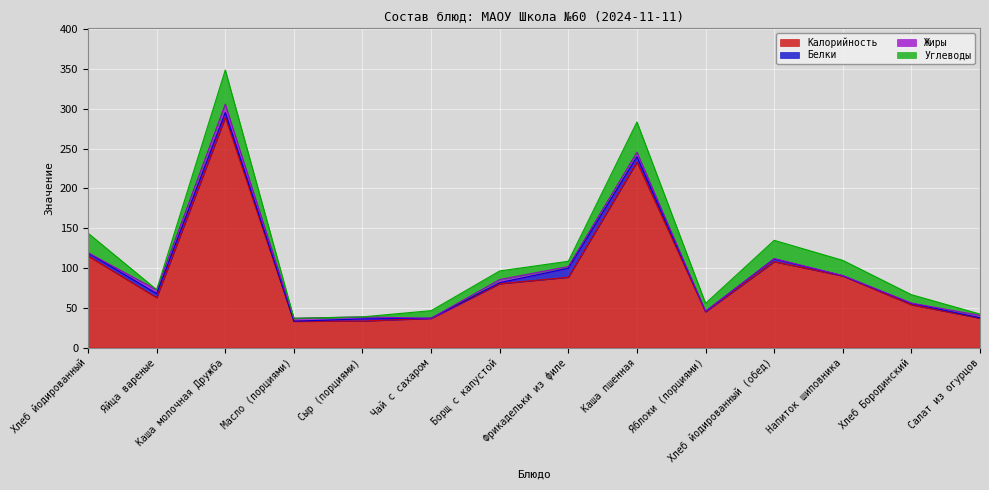

Rank the series at Сыр (порциями) from highest to lowest value.

Калорийность, Белки, Жиры, Углеводы